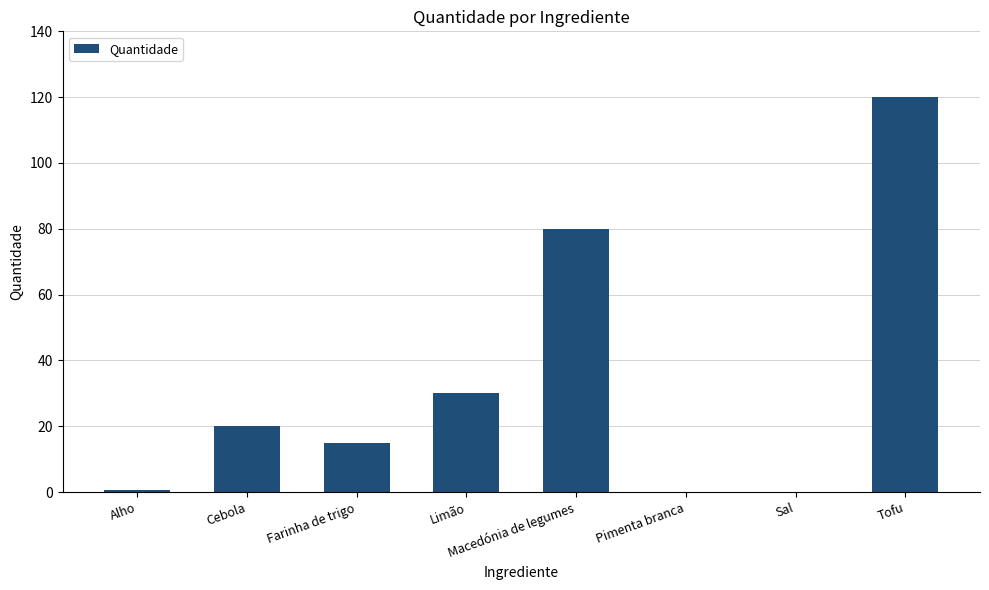

At which label is the value closest to 60?

Macedónia de legumes